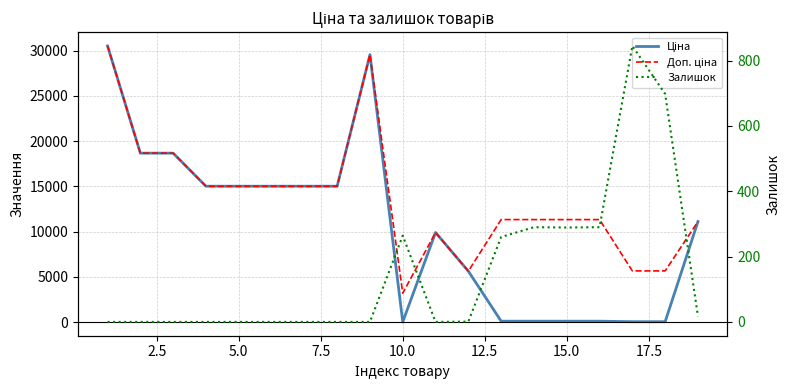

Is the value of Залишок at 18 greater than the value of Доп. ціна at 16?

No